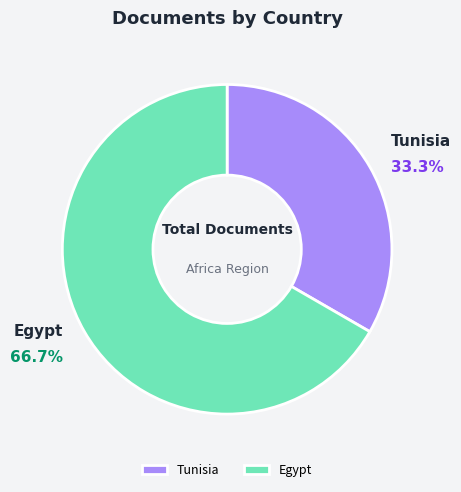

What is the ratio of the value at Egypt to the value at Tunisia?

2.0